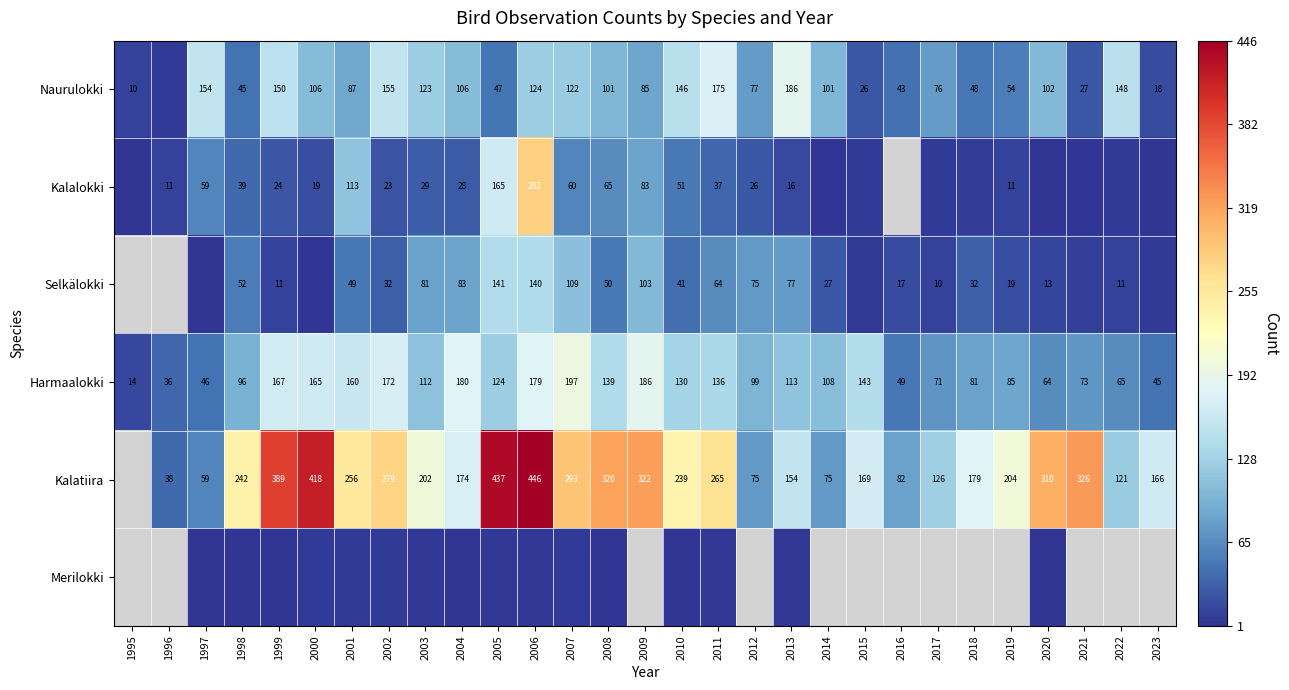

True or false: Kalatiira has a value of 280 at 2019.

False